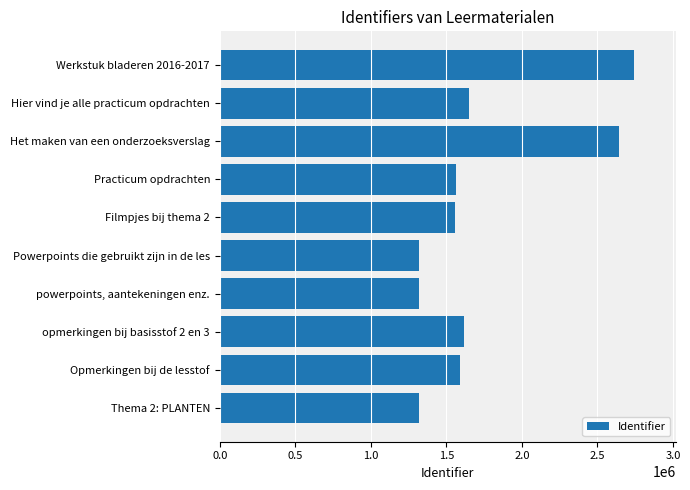

Which category has the highest value across all series?

Werkstuk bladeren 2016-2017